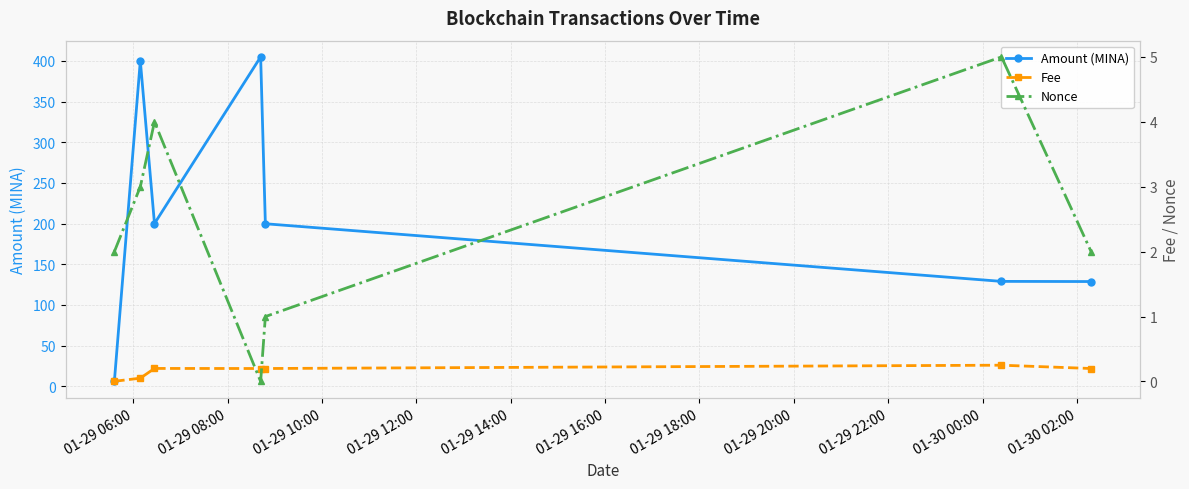

What is the value of the Amount (MINA) point at the 2nd from the left?

400.0